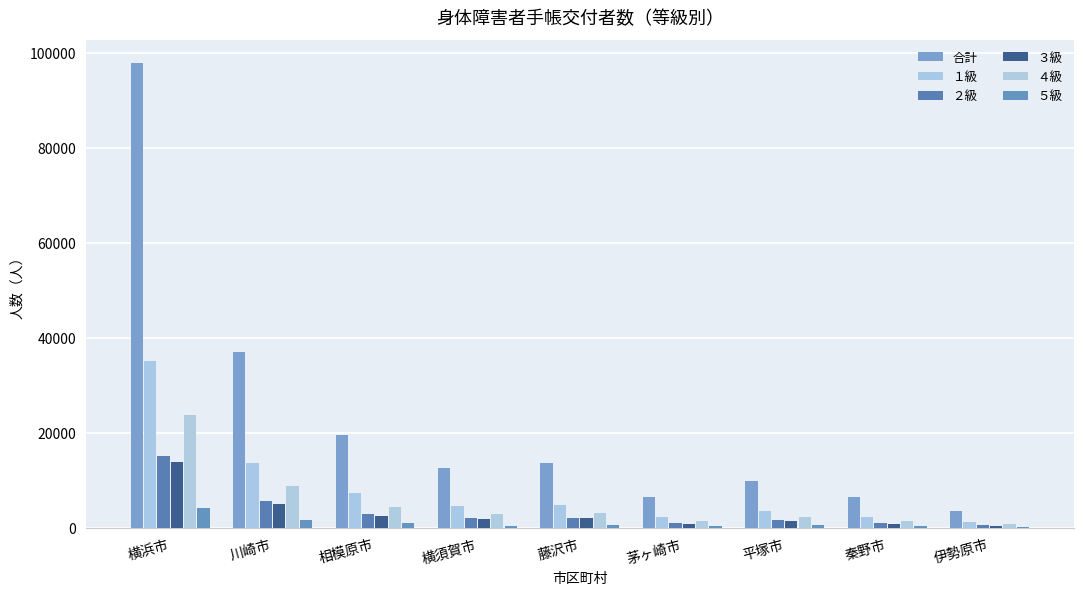

What is the difference between the ３級 values at 秦野市 and 平塚市?

601